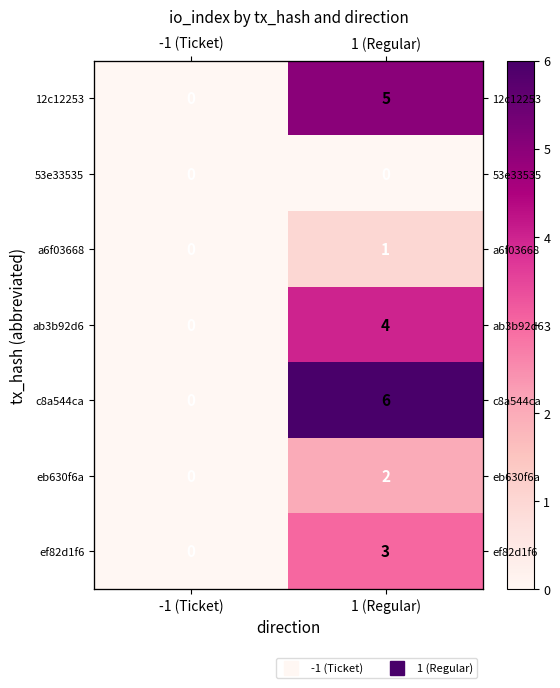

Count the a6f03668 values in the range 0 to 1.

2